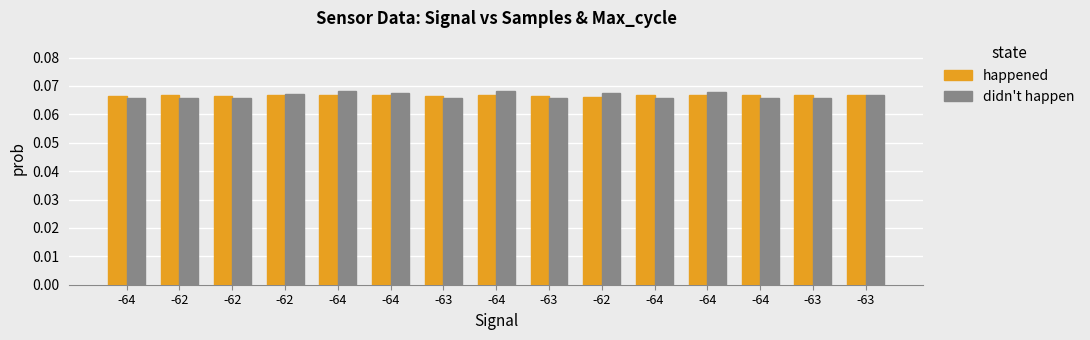

What value does the didn't happen series have at -63?

0.1